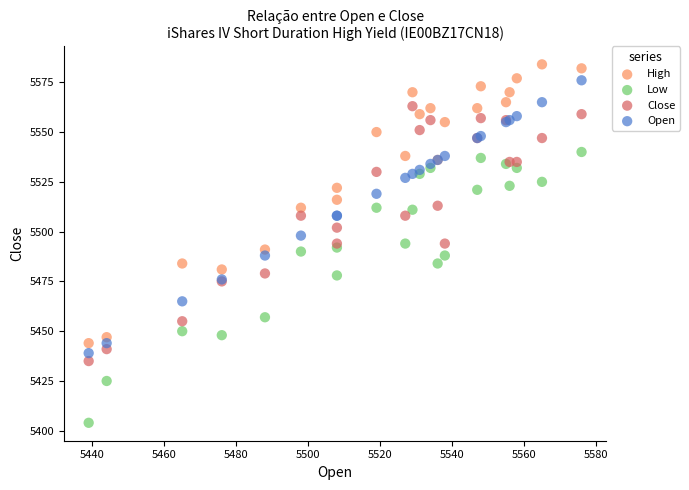

Which series has the widest spread of Y values?

High